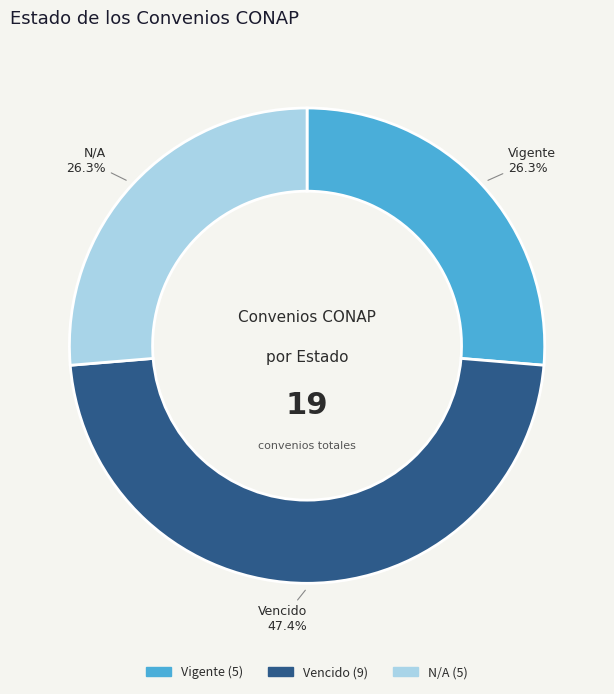

Count the number of slices in the pie.

3